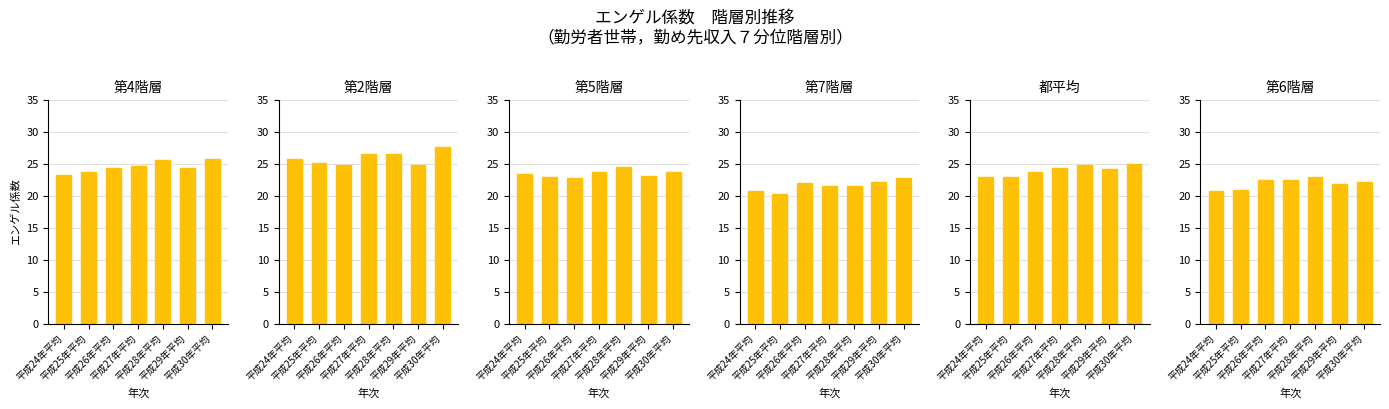

Reading left to right, what are all the values shown in this chart?

第4階層: 平成24年平均=23.2	平成25年平均=23.7	平成26年平均=24.4	平成27年平均=24.7	平成28年平均=25.6	平成29年平均=24.4	平成30年平均=25.7
第2階層: 平成24年平均=25.8	平成25年平均=25.1	平成26年平均=24.9	平成27年平均=26.5	平成28年平均=26.5	平成29年平均=24.8	平成30年平均=27.6
第5階層: 平成24年平均=23.4	平成25年平均=22.9	平成26年平均=22.8	平成27年平均=23.8	平成28年平均=24.5	平成29年平均=23.1	平成30年平均=23.7
第7階層: 平成24年平均=20.8	平成25年平均=20.3	平成26年平均=22.0	平成27年平均=21.6	平成28年平均=21.6	平成29年平均=22.2	平成30年平均=22.8
都平均: 平成24年平均=23.0	平成25年平均=22.9	平成26年平均=23.7	平成27年平均=24.4	平成28年平均=24.8	平成29年平均=24.2	平成30年平均=25.0
第6階層: 平成24年平均=20.7	平成25年平均=20.9	平成26年平均=22.5	平成27年平均=22.5	平成28年平均=23.0	平成29年平均=21.8	平成30年平均=22.2